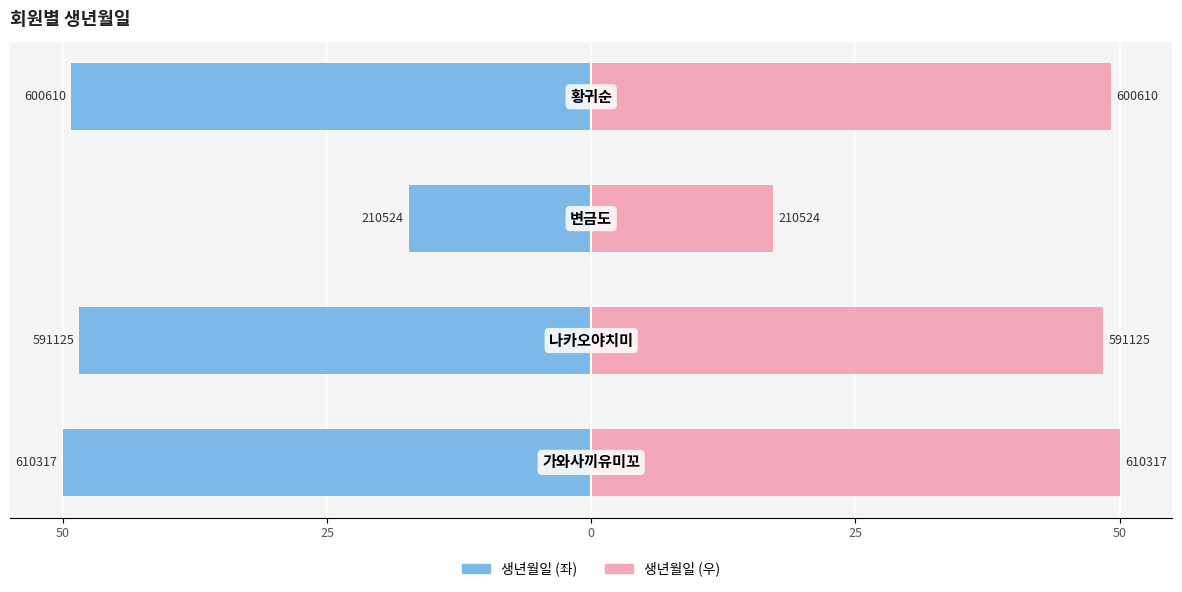

Is the value of 생년월일 (좌) at 25 greater than the value of 생년월일 (우) at 25?

No